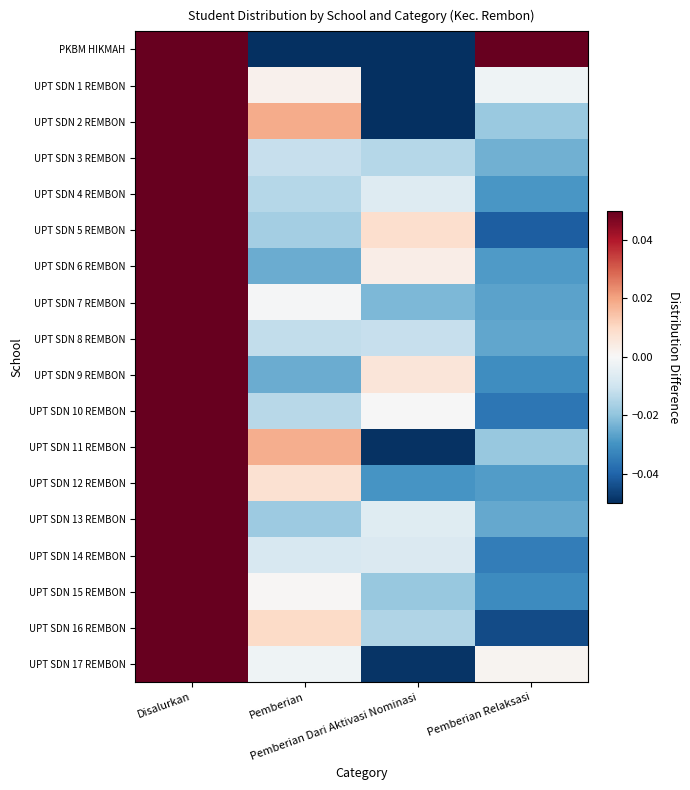

At how many categories does at least one series exceed 0?

4